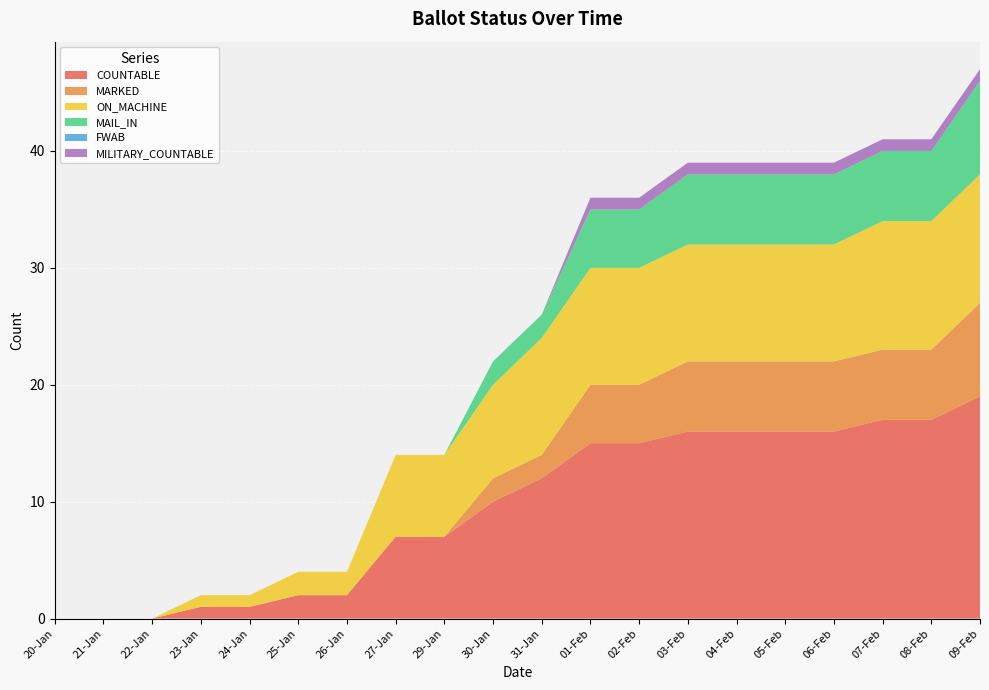

Reading left to right, list all the values displayed in this chart.

COUNTABLE: 20-Jan=0	21-Jan=0	22-Jan=0	23-Jan=1	24-Jan=1	25-Jan=2	26-Jan=2	27-Jan=7	29-Jan=7	30-Jan=10	31-Jan=12	01-Feb=15	02-Feb=15	03-Feb=16	04-Feb=16	05-Feb=16	06-Feb=16	07-Feb=17	08-Feb=17	09-Feb=19
MARKED: 20-Jan=0	21-Jan=0	22-Jan=0	23-Jan=0	24-Jan=0	25-Jan=0	26-Jan=0	27-Jan=0	29-Jan=0	30-Jan=2	31-Jan=2	01-Feb=5	02-Feb=5	03-Feb=6	04-Feb=6	05-Feb=6	06-Feb=6	07-Feb=6	08-Feb=6	09-Feb=8
ON_MACHINE: 20-Jan=0	21-Jan=0	22-Jan=0	23-Jan=1	24-Jan=1	25-Jan=2	26-Jan=2	27-Jan=7	29-Jan=7	30-Jan=8	31-Jan=10	01-Feb=10	02-Feb=10	03-Feb=10	04-Feb=10	05-Feb=10	06-Feb=10	07-Feb=11	08-Feb=11	09-Feb=11
MAIL_IN: 20-Jan=0	21-Jan=0	22-Jan=0	23-Jan=0	24-Jan=0	25-Jan=0	26-Jan=0	27-Jan=0	29-Jan=0	30-Jan=2	31-Jan=2	01-Feb=5	02-Feb=5	03-Feb=6	04-Feb=6	05-Feb=6	06-Feb=6	07-Feb=6	08-Feb=6	09-Feb=8
FWAB: 20-Jan=0	21-Jan=0	22-Jan=0	23-Jan=0	24-Jan=0	25-Jan=0	26-Jan=0	27-Jan=0	29-Jan=0	30-Jan=0	31-Jan=0	01-Feb=0	02-Feb=0	03-Feb=0	04-Feb=0	05-Feb=0	06-Feb=0	07-Feb=0	08-Feb=0	09-Feb=0
MILITARY_COUNTABLE: 20-Jan=0	21-Jan=0	22-Jan=0	23-Jan=0	24-Jan=0	25-Jan=0	26-Jan=0	27-Jan=0	29-Jan=0	30-Jan=0	31-Jan=0	01-Feb=1	02-Feb=1	03-Feb=1	04-Feb=1	05-Feb=1	06-Feb=1	07-Feb=1	08-Feb=1	09-Feb=1